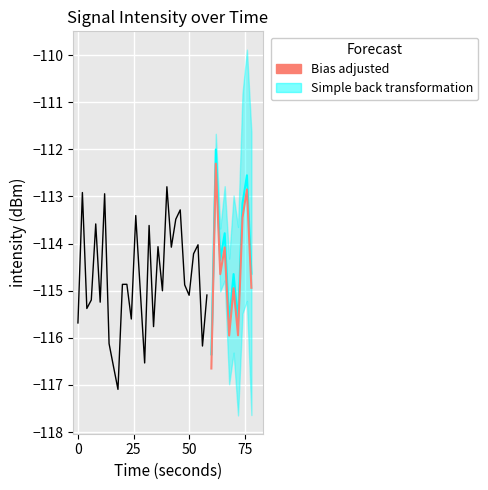

Reading left to right, list all the values displayed in this chart.

-115.7	-112.9	-115.4	-115.2	-113.6	-115.2	-112.9	-116.1	-116.6	-117.1	-114.9	-114.9	-115.6	-113.4	-115.0	-116.5	-113.6	-115.8	-114.1	-115.0	-112.8	-114.1	-113.5	-113.3	-114.9	-115.1	-114.2	-114.0	-116.2	-115.1	-116.4	-112.0	-114.3	-113.8	-115.7	-114.6	-115.6	-113.2	-112.6	-114.6